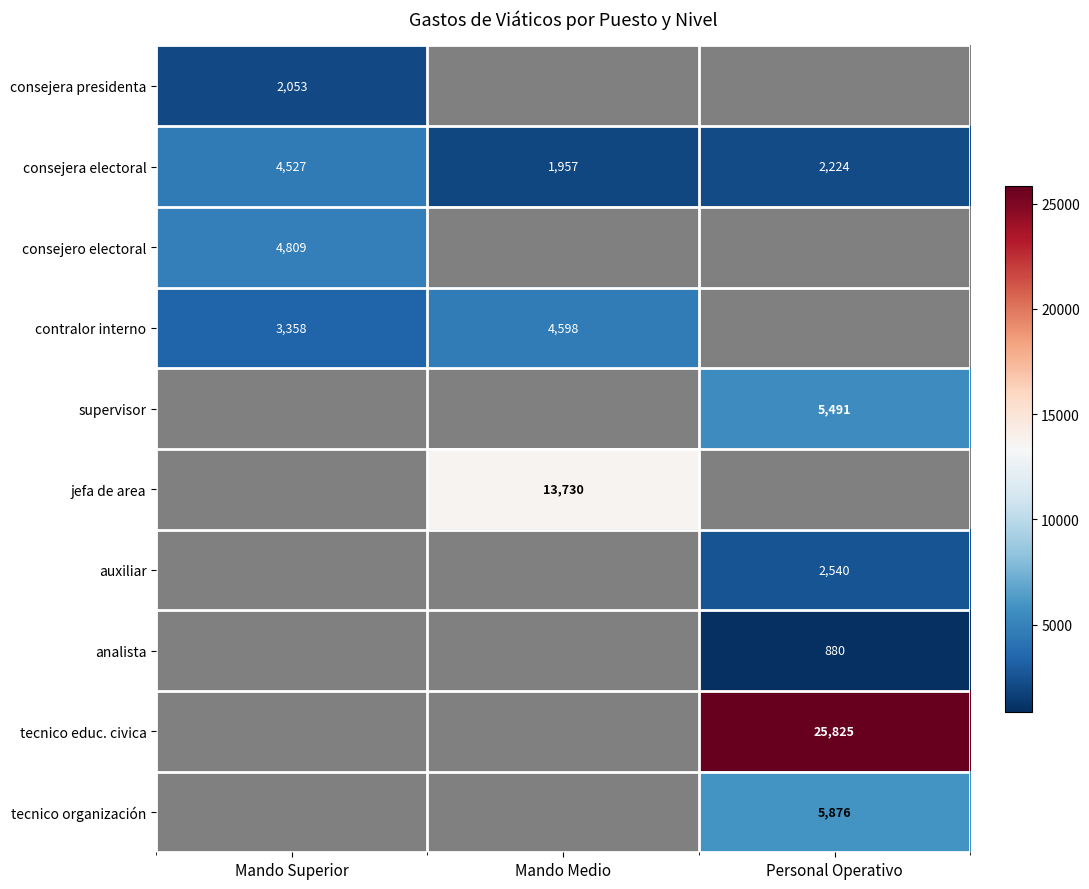

At which category does the chart reach its peak across all series?

Personal Operativo